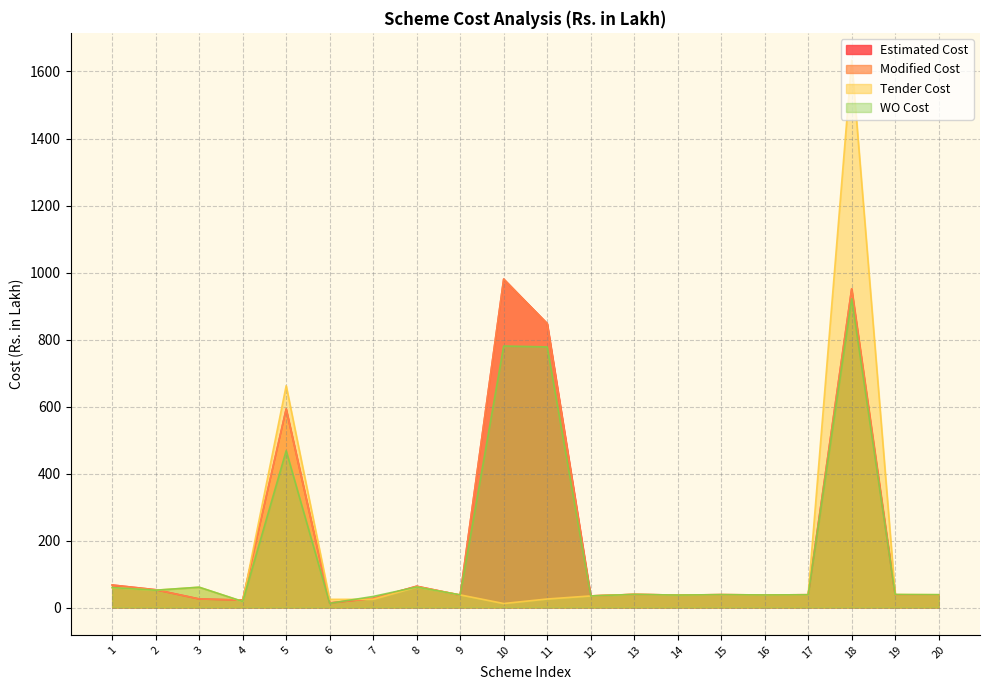

Is it true that Modified Cost equals 38.4 at 15?

True